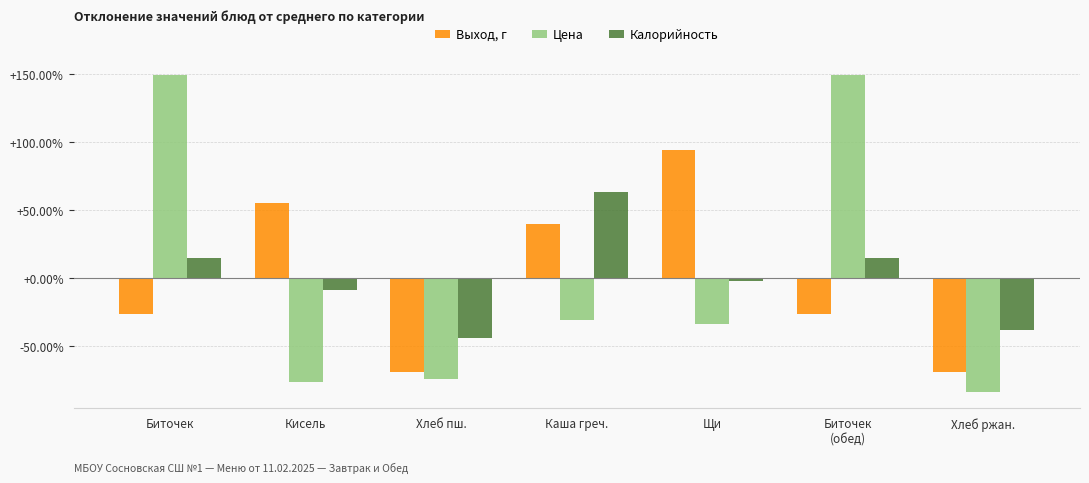

What is the label of the 1st bar from the right?

Хлеб ржан.